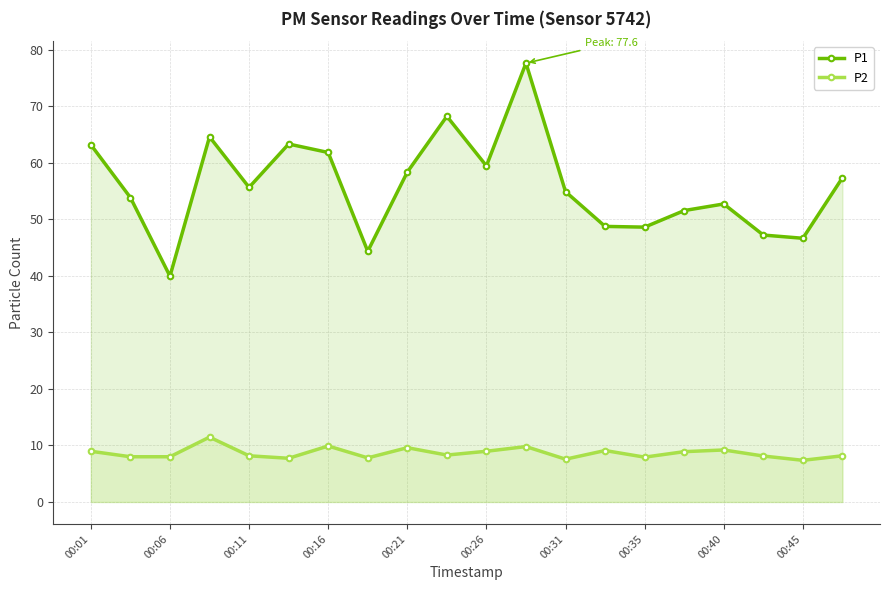

What is the spread (max minus min) of values at 00:31?

47.3